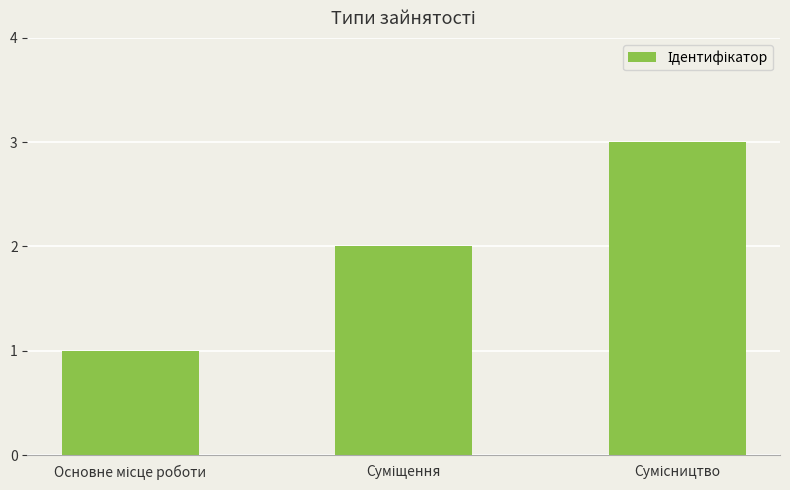

What is the greatest value displayed?

3